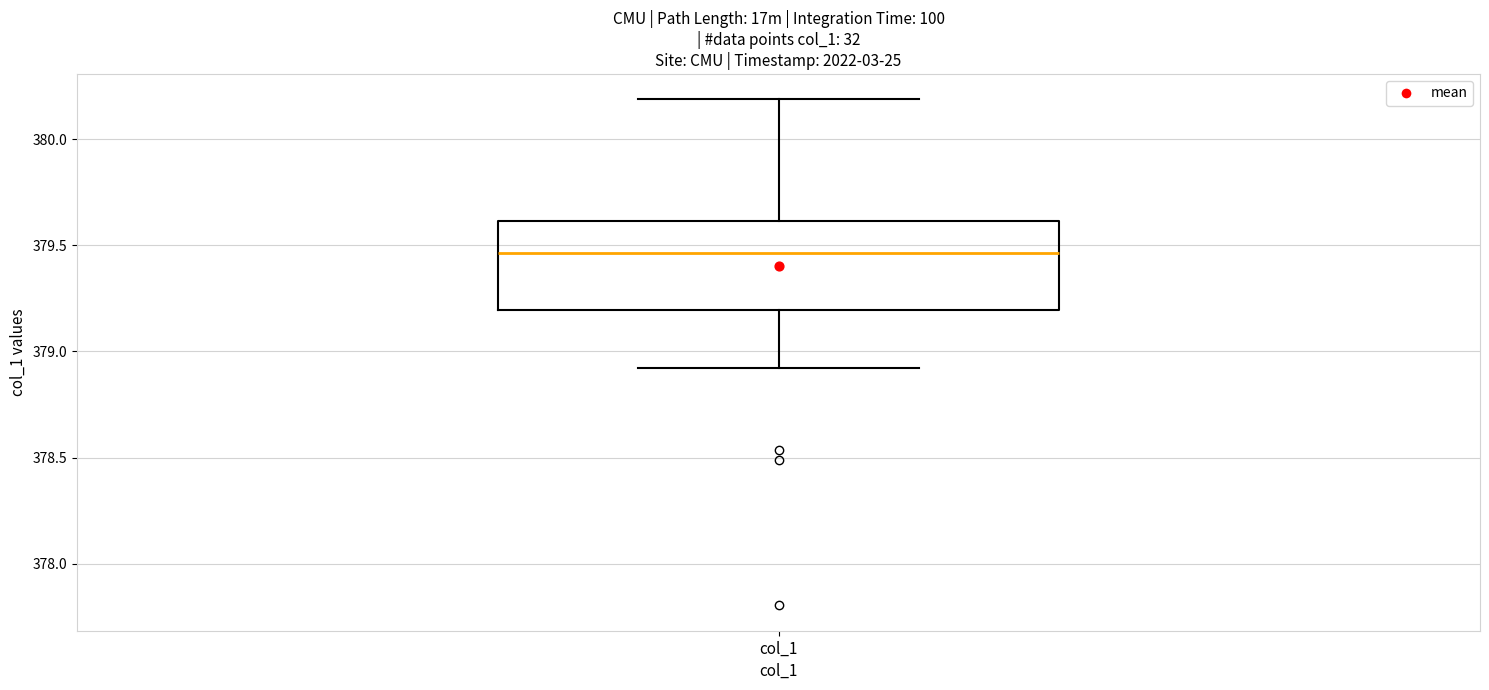

Where does the median line of the box for col_1 sit on the y-axis? The values are not printed on the chart, so give them approximately, as read against the axis.

379.45